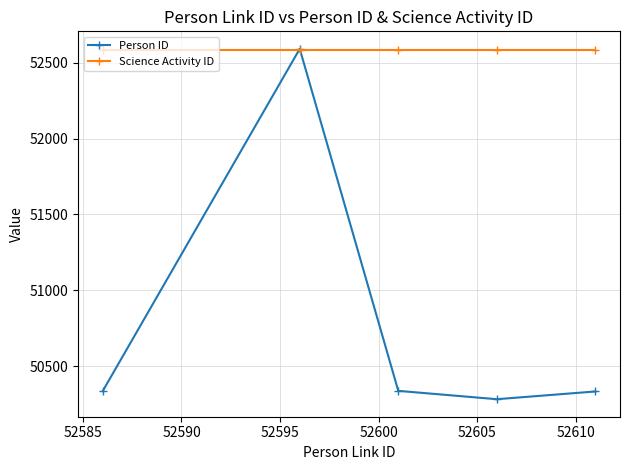

How many interior local valleys does the Person ID series have?

1